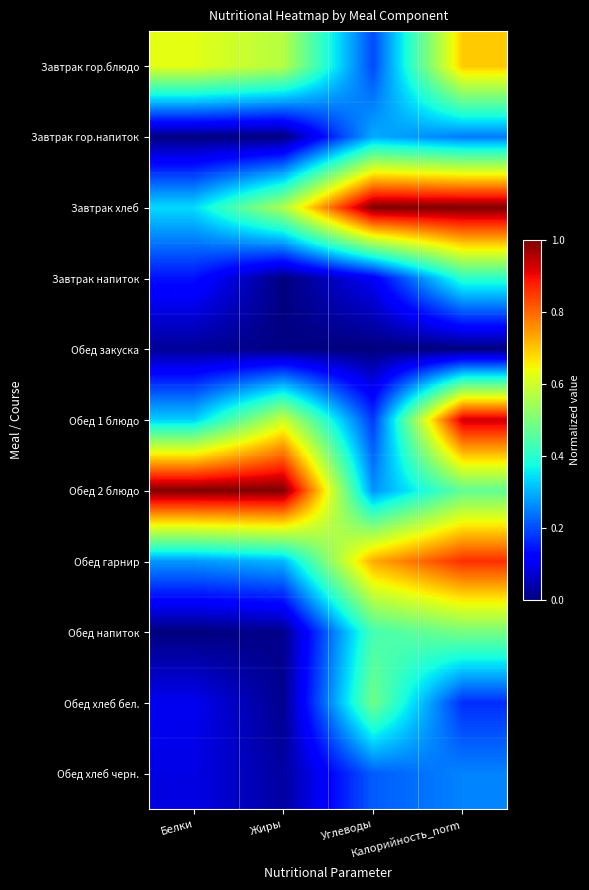

What is the difference between the highest and lowest values at Жиры?

1.0